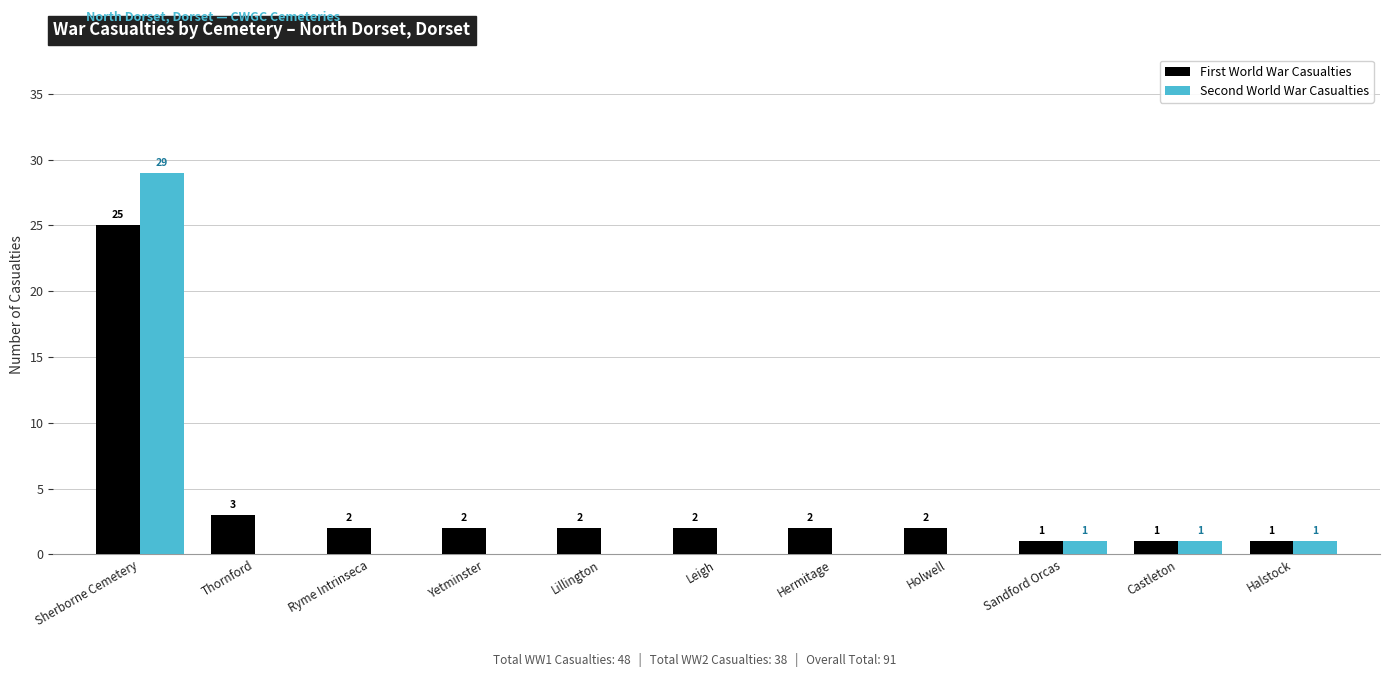

At which category is the sum across all series the highest?

Sherborne Cemetery